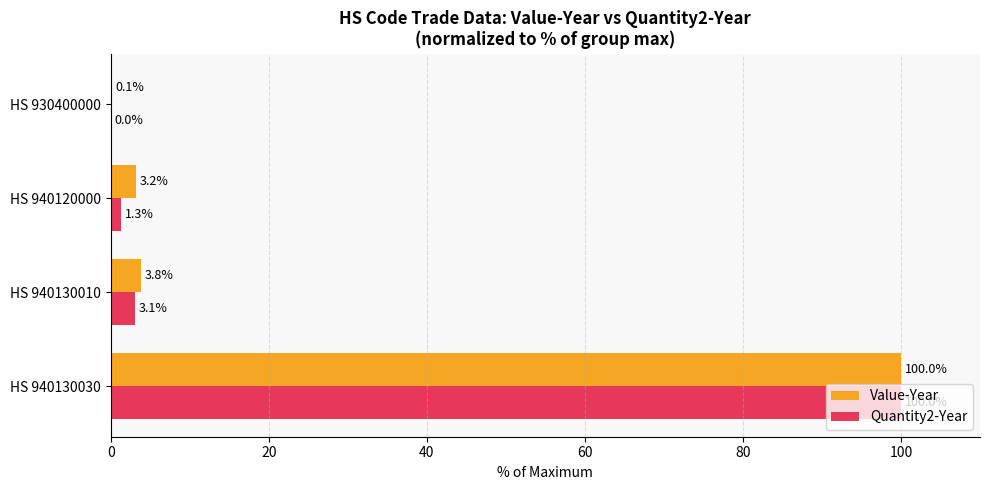

At which label is Quantity2-Year closest to 50?

HS 940130010